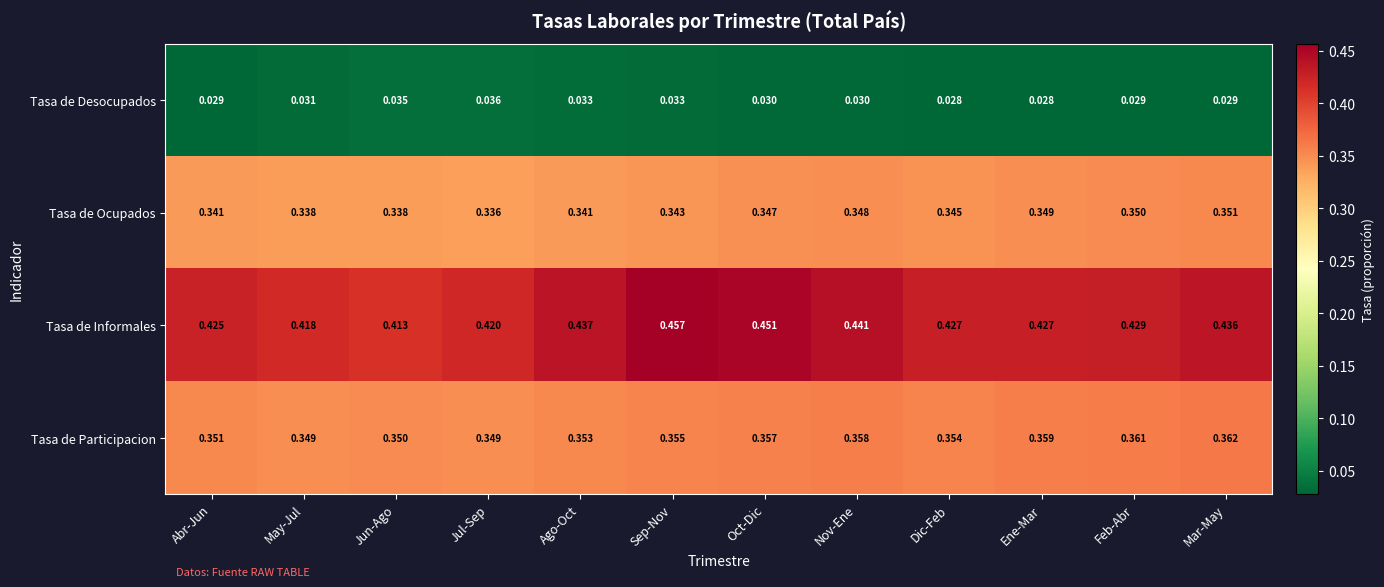

Which series has the widest spread of values?

Tasa de Informales